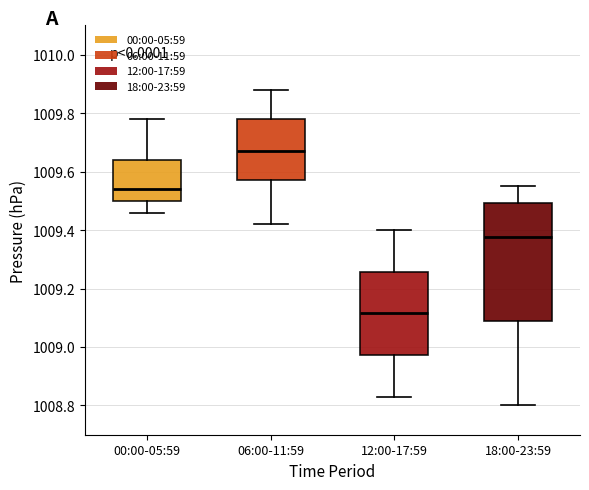

Reading left to right, read every box against the y-axis: the position of its median line, the range the box covers, and the ends of its whiskers. The values are not printed on the chart, so give them approximately, as read against the axis.

00:00-05:59: median 1009.54, box 1009.50 to 1009.64, whiskers 1009.46 to 1009.78
06:00-11:59: median 1009.68, box 1009.58 to 1009.78, whiskers 1009.42 to 1009.88
12:00-17:59: median 1009.12, box 1008.98 to 1009.26, whiskers 1008.84 to 1009.40
18:00-23:59: median 1009.38, box 1009.08 to 1009.50, whiskers 1008.80 to 1009.56